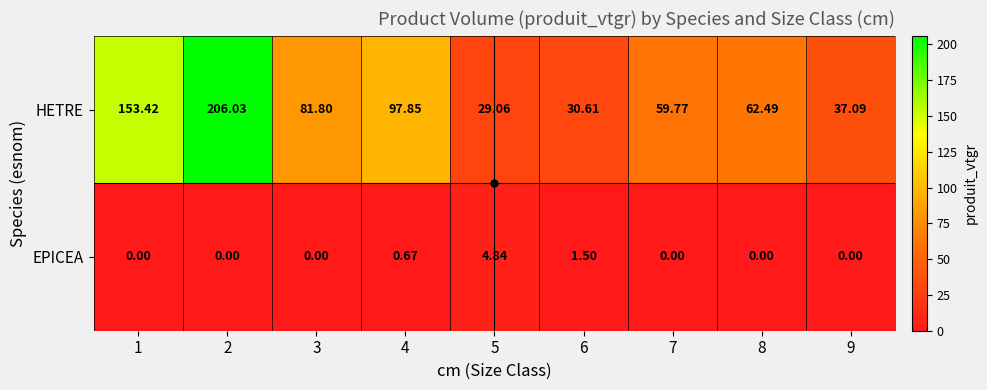

Which series has the largest range (max minus min)?

HETRE